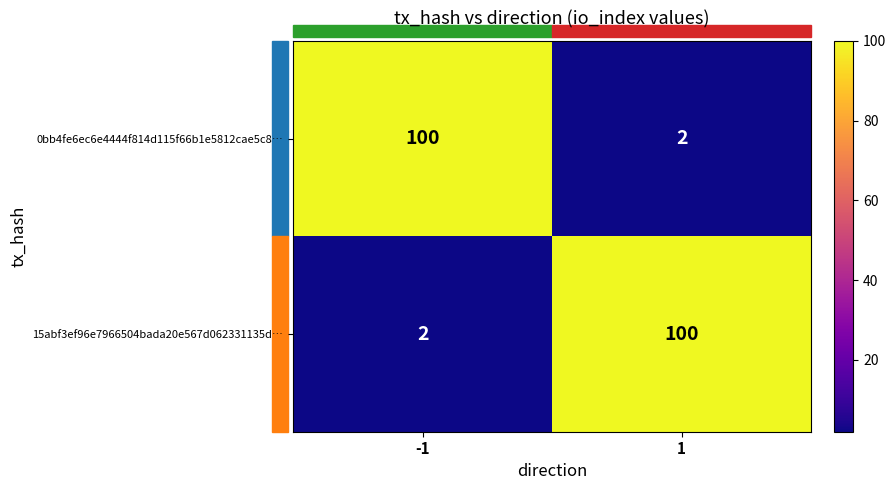

Is the value of 15abf3ef96e7966504bada20e567d062331135d… at -1 greater than the value of 0bb4fe6ec6e4444f814d115f66b1e5812cae5c8… at -1?

No